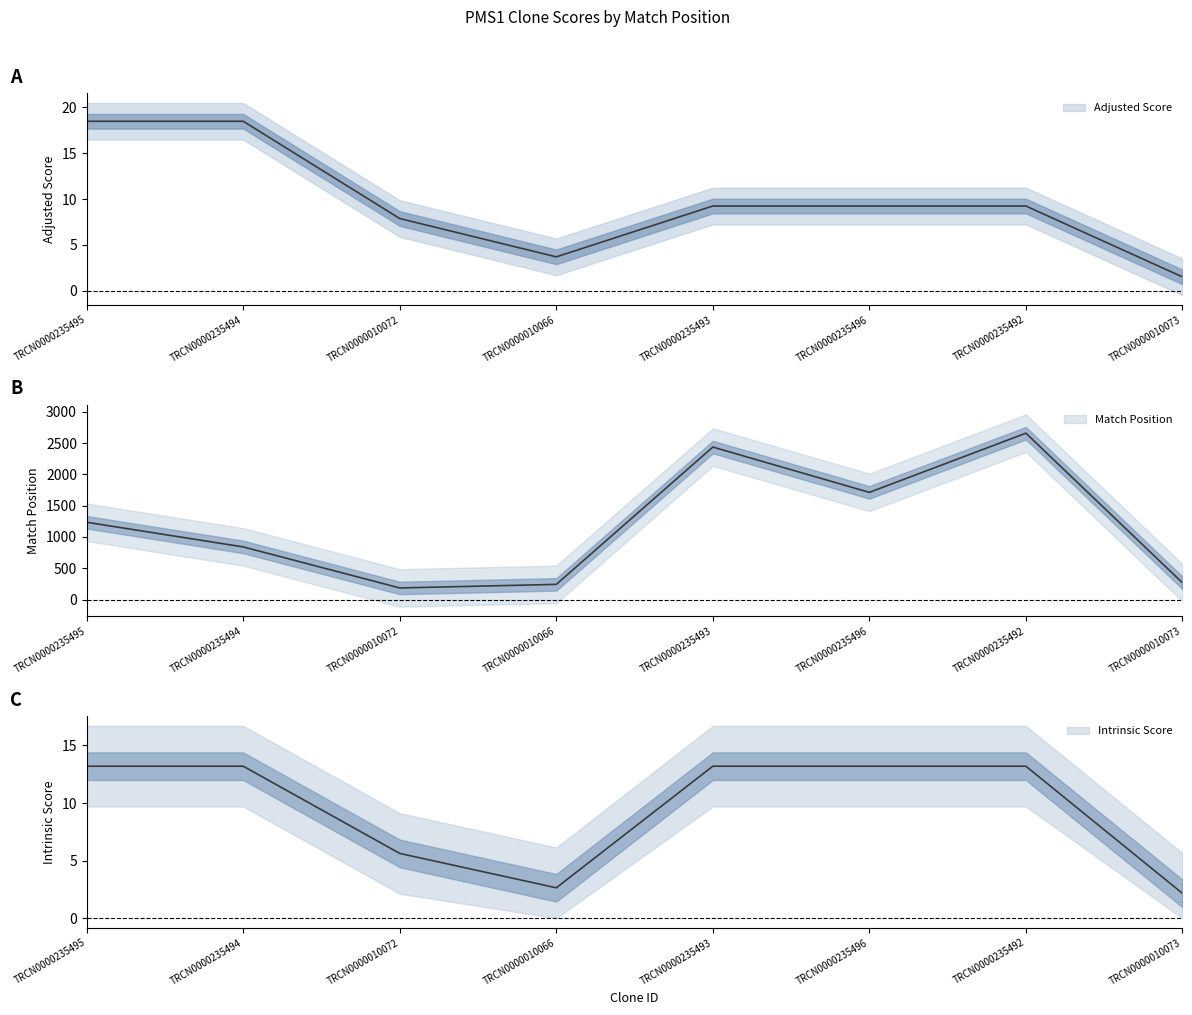

What value does the Intrinsic Score series have at TRCN0000235496?

13.2